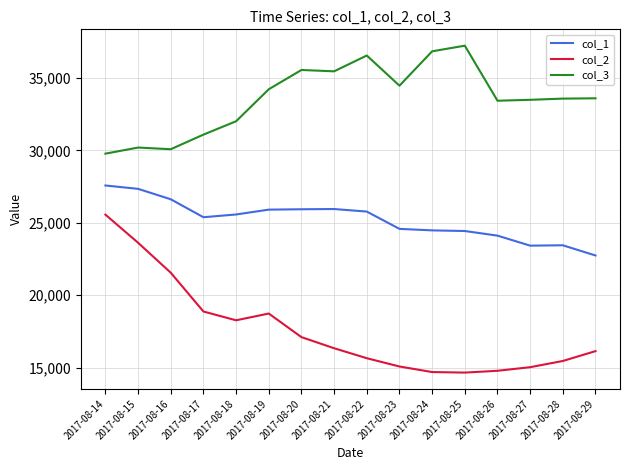

How many lines are shown in the chart?

3